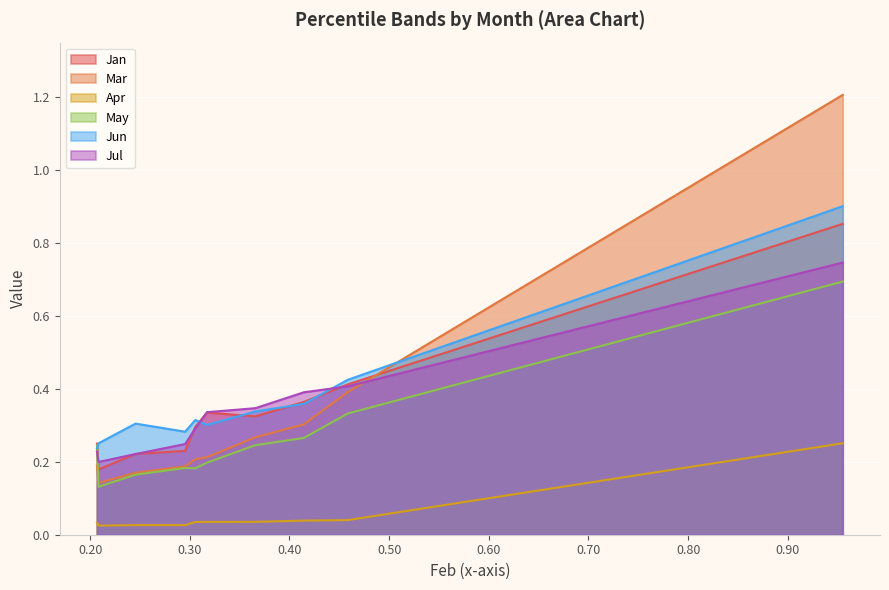

What is the highest value of the Mar series?

1.2